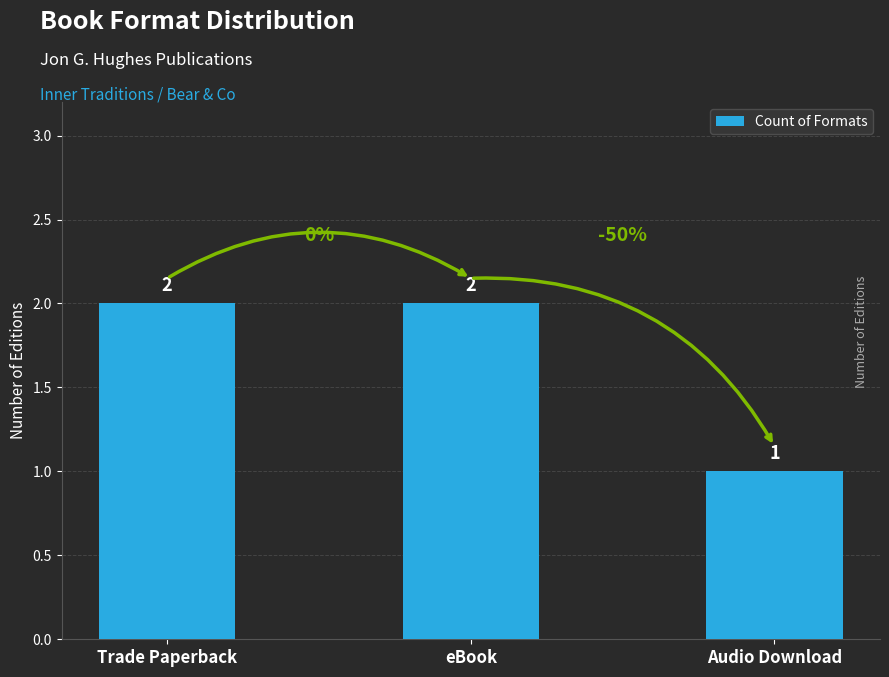

What position from the left is Audio Download?

3